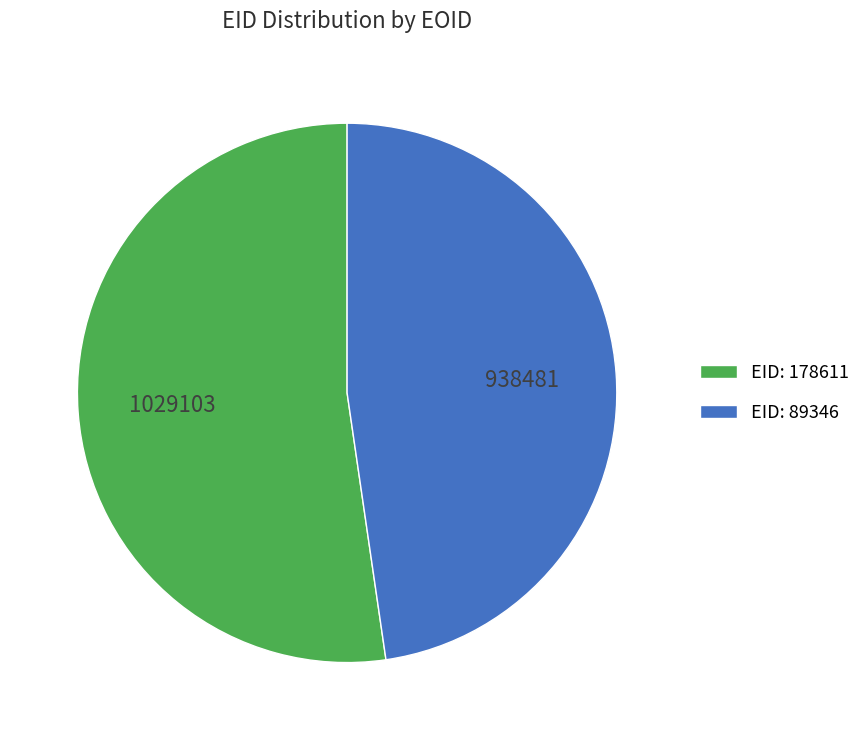

Which slice represents more than half of the pie?

EID: 178611